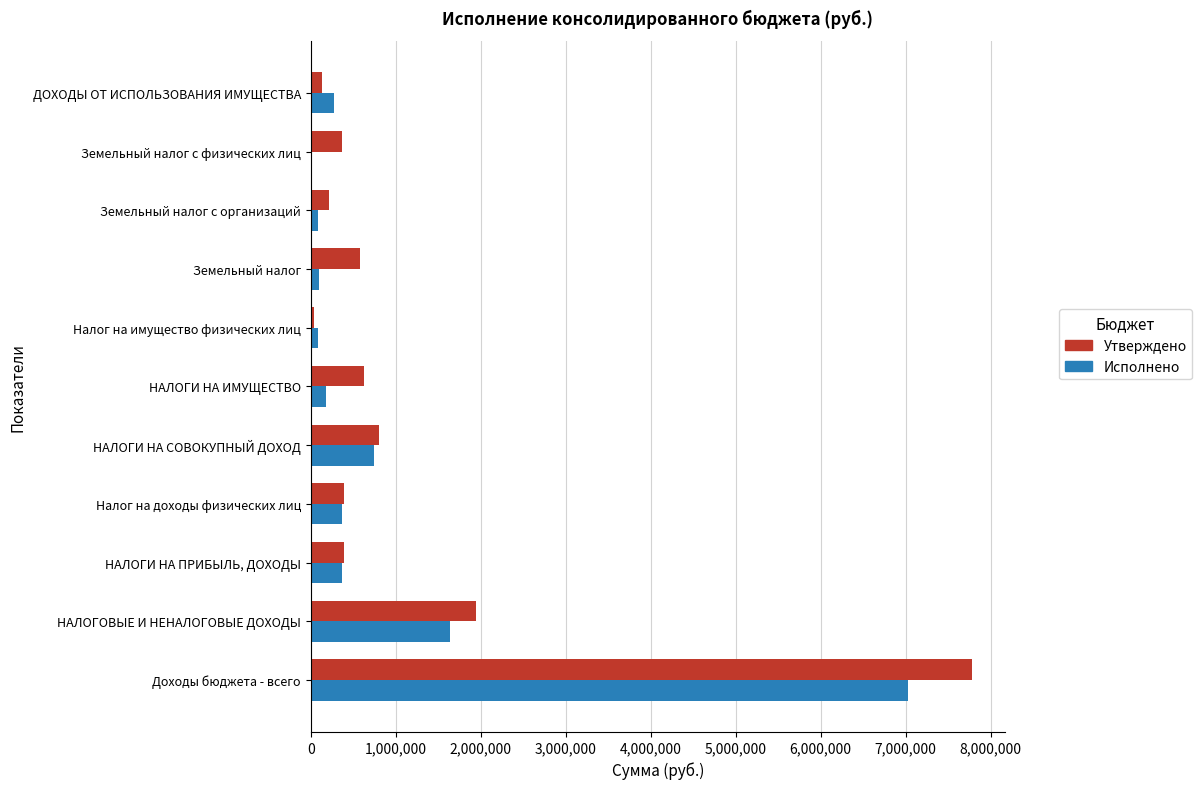

Which series has the largest total across all categories?

Утверждено